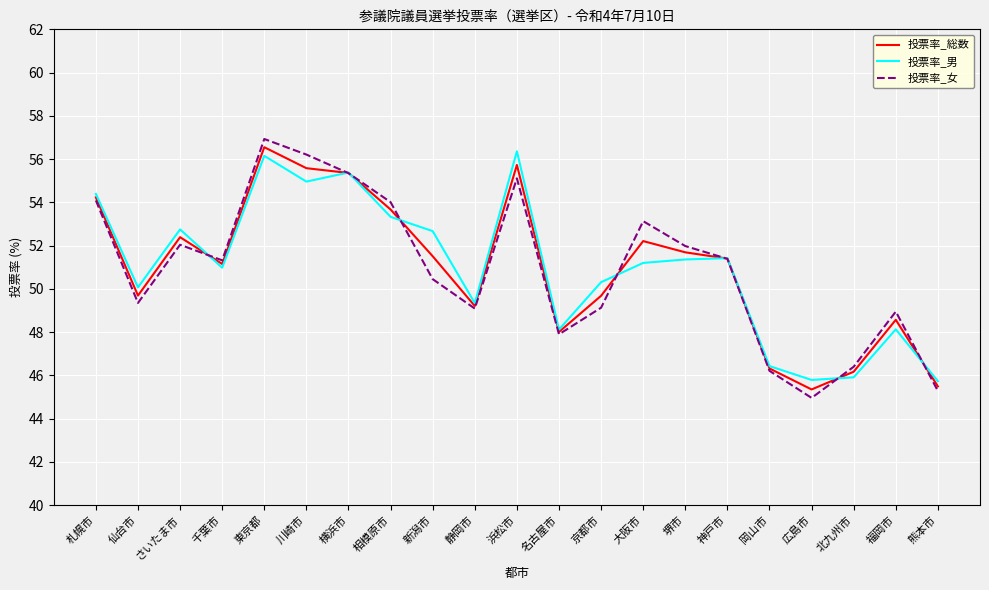

True or false: 投票率_男 has a value of 54.4 at 札幌市.

True